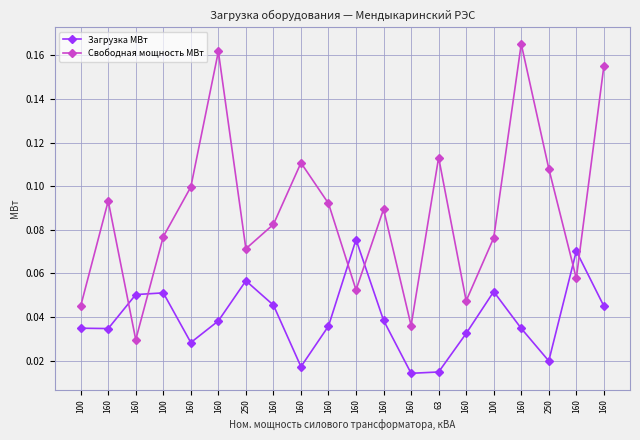

Does the chart have visible grid lines?

Yes